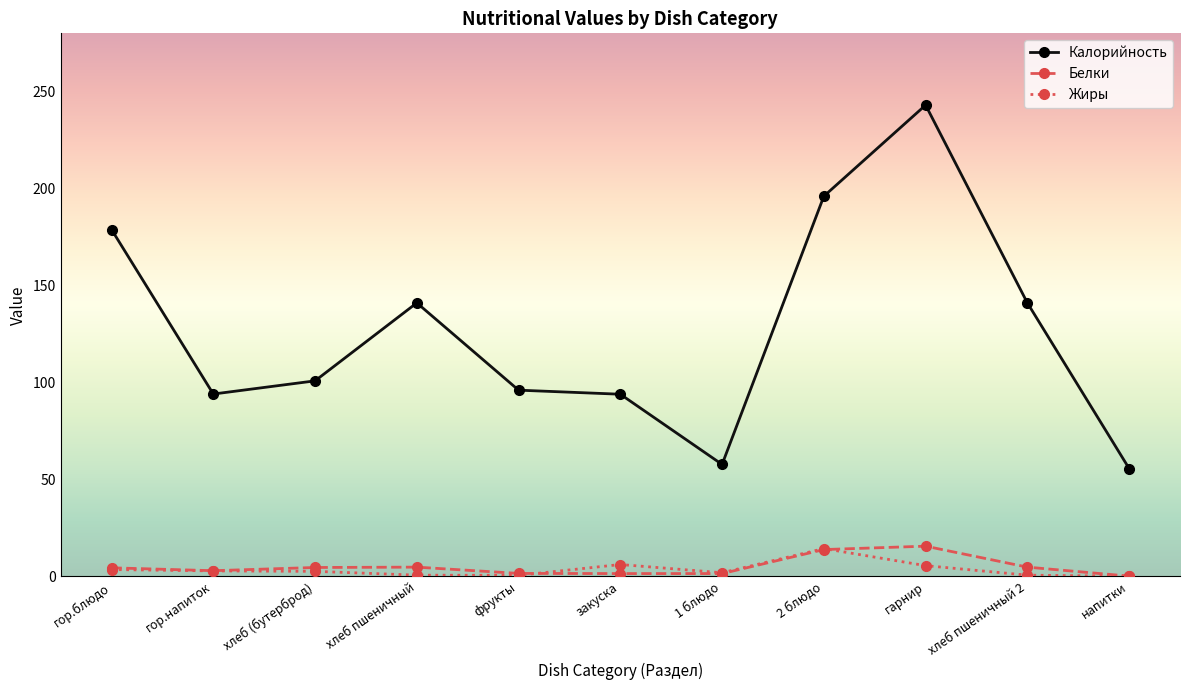

What position from the right is хлеб пшеничный 2?

2